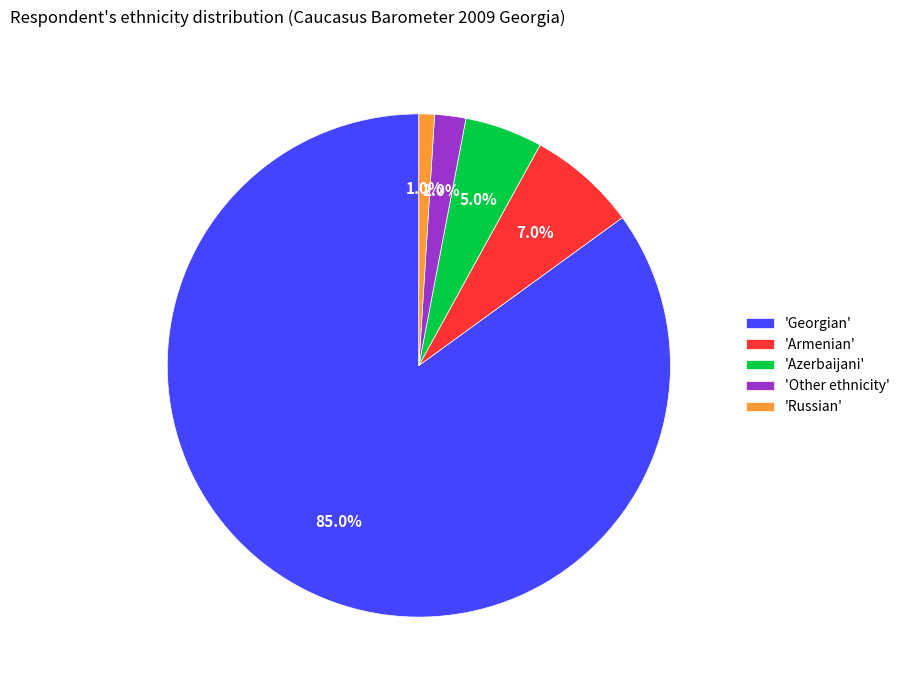

Is the sum of 'Azerbaijani' and 'Armenian' greater than half?

No